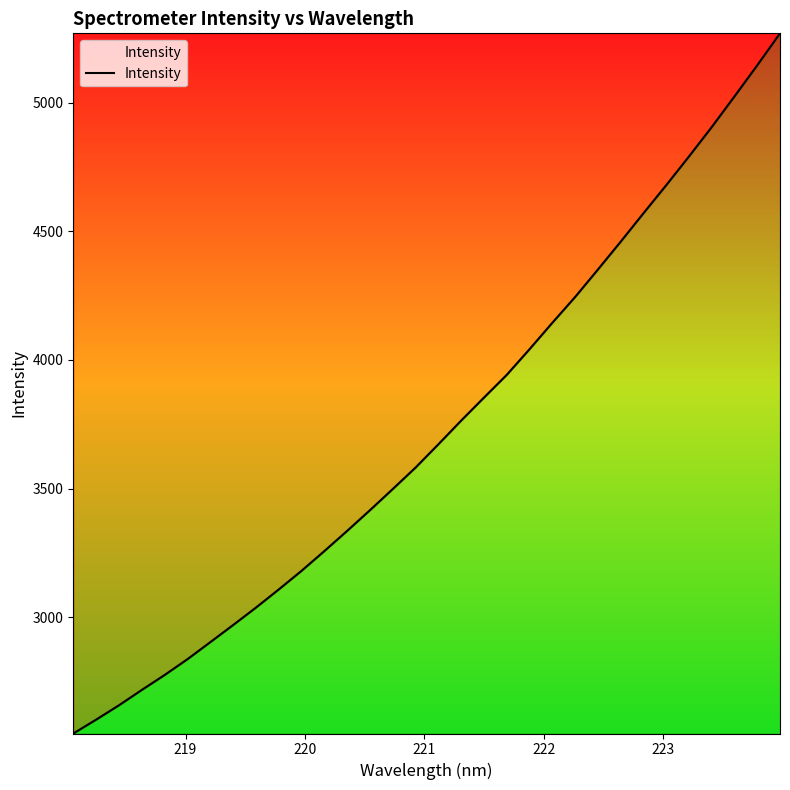

What is the difference between the maximum and minimum values?

2721.4